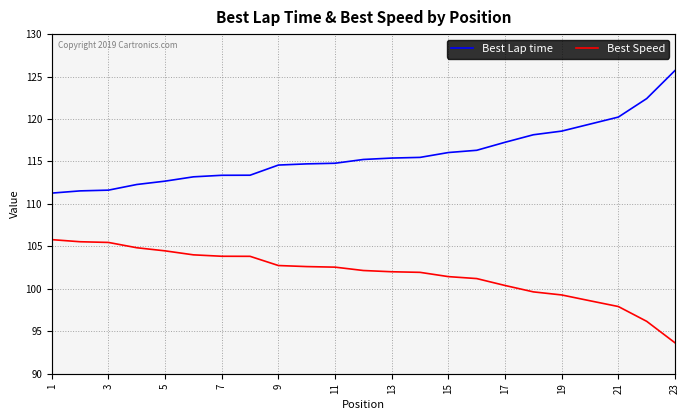

Does the chart display data point markers on the line(s)?

No